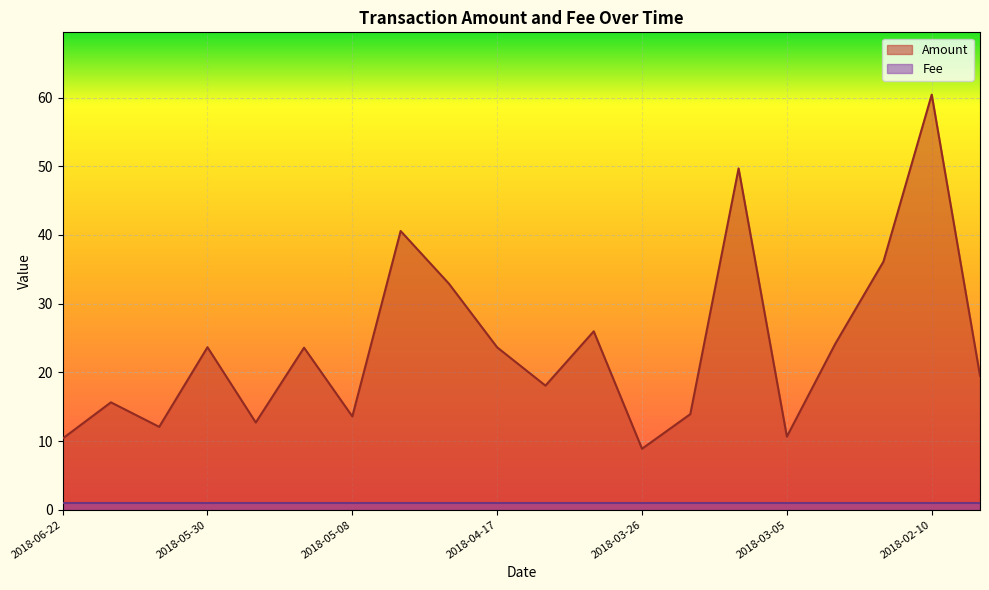

What is the label of the 11th point from the left?

2018-04-10